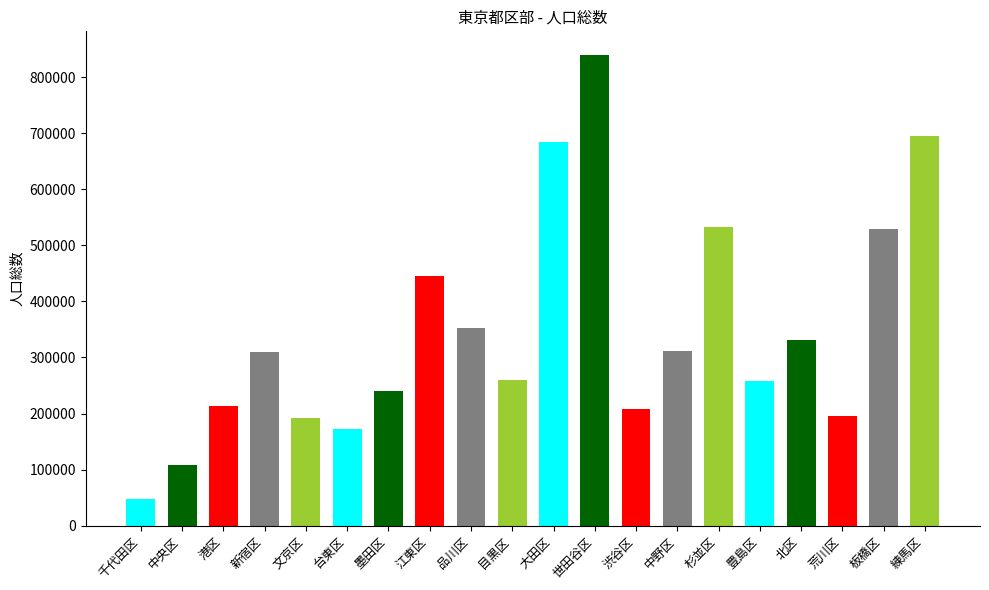

At which label does the data first exceed 309517?

江東区